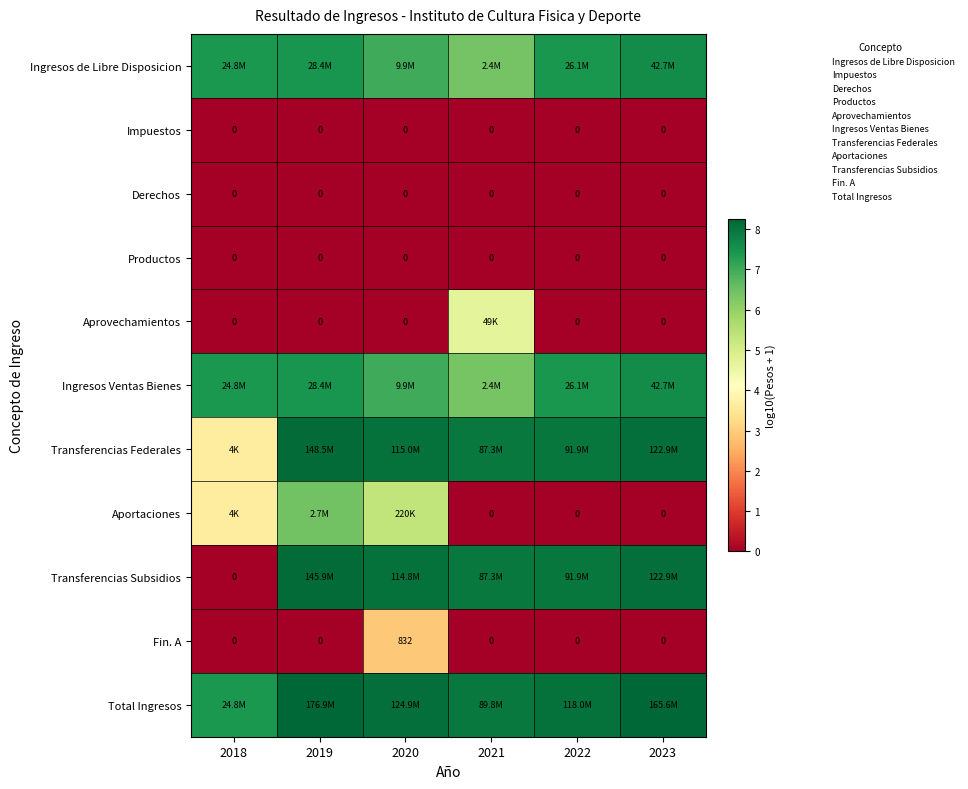

What is the sum of all Ingresos de Libre Disposicion values?

43.3